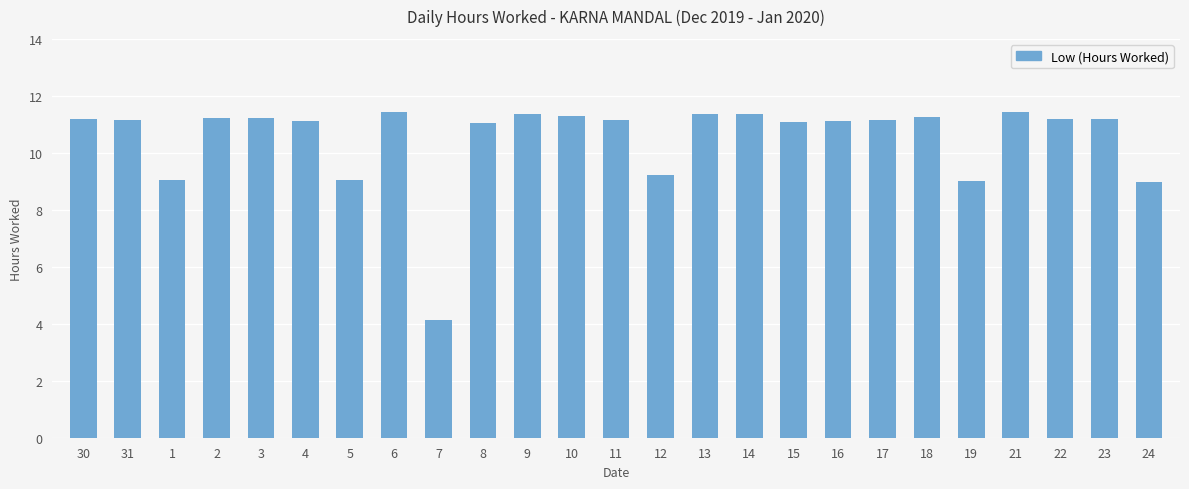

What is the greatest value displayed?

11.4